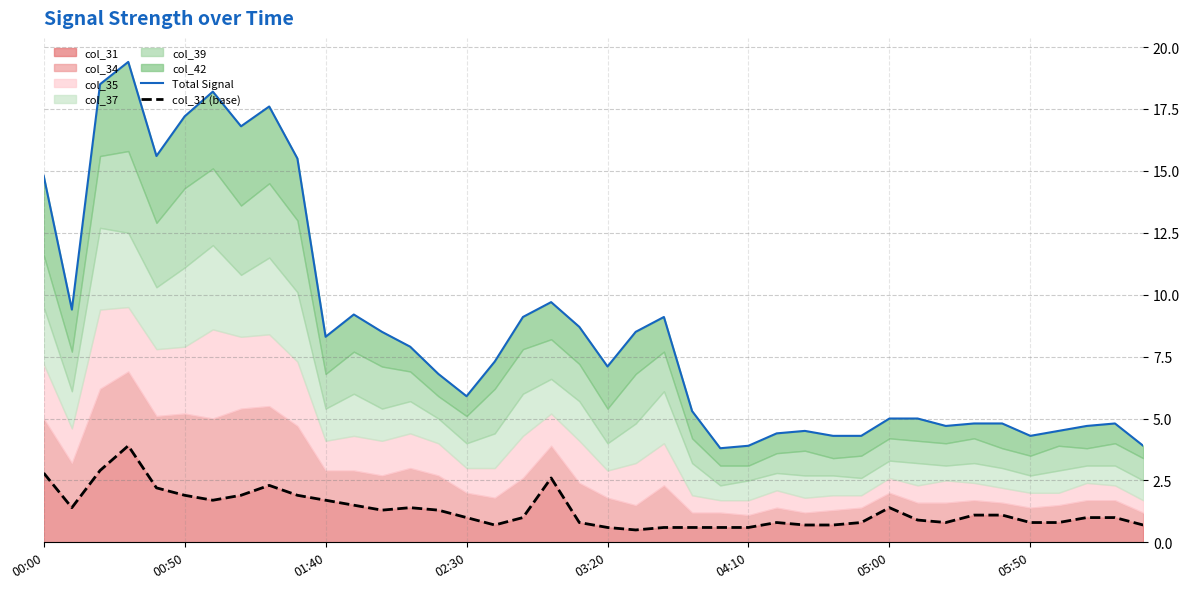

The col_31 series shows 1.9 at 00:50. True or false?

True